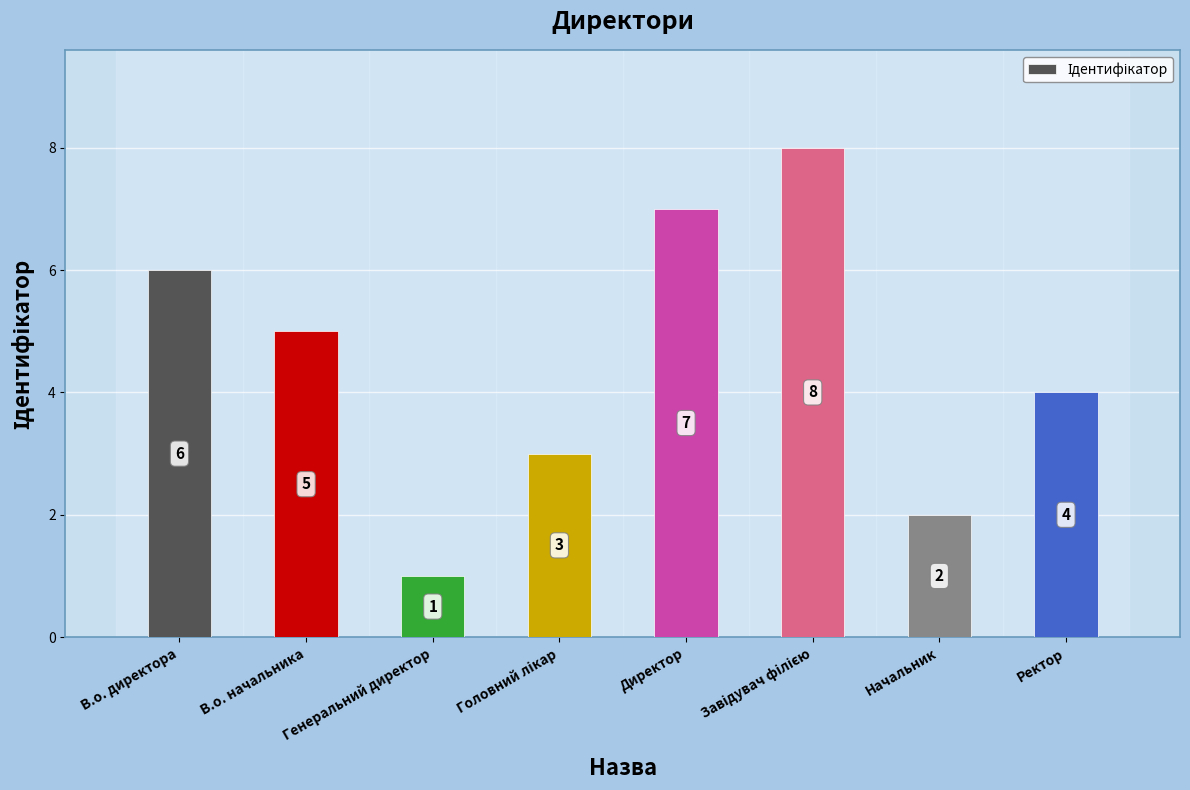

Which label corresponds to the smallest value in the chart?

Генеральний директор